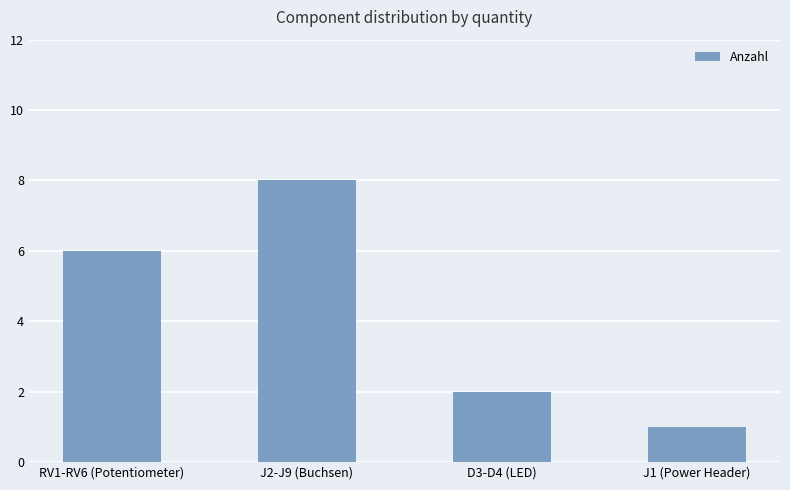

Are the bars horizontal?

No